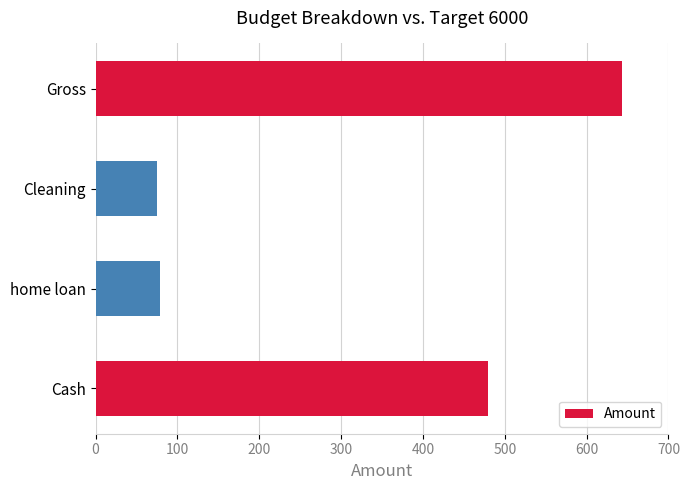

True or false: the data shows 788 at Cash.

False